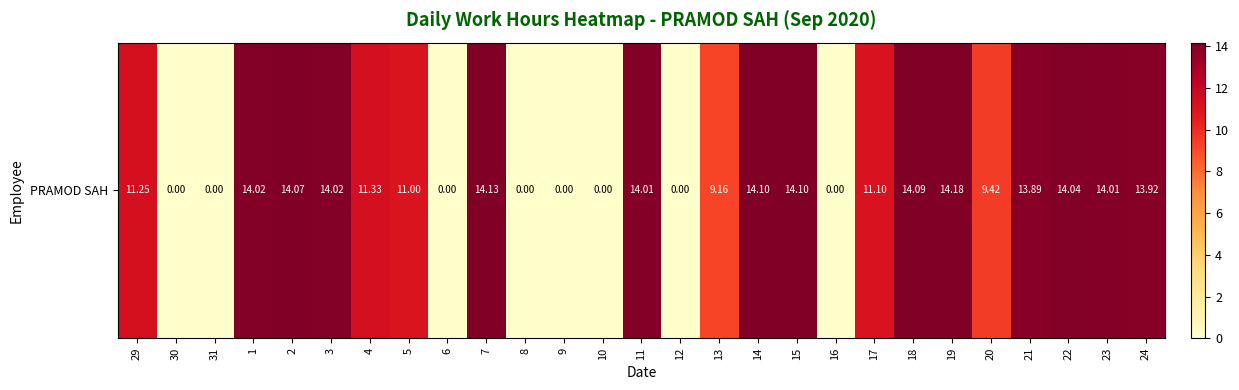

True or false: the data shows 14.0 at 22.

True